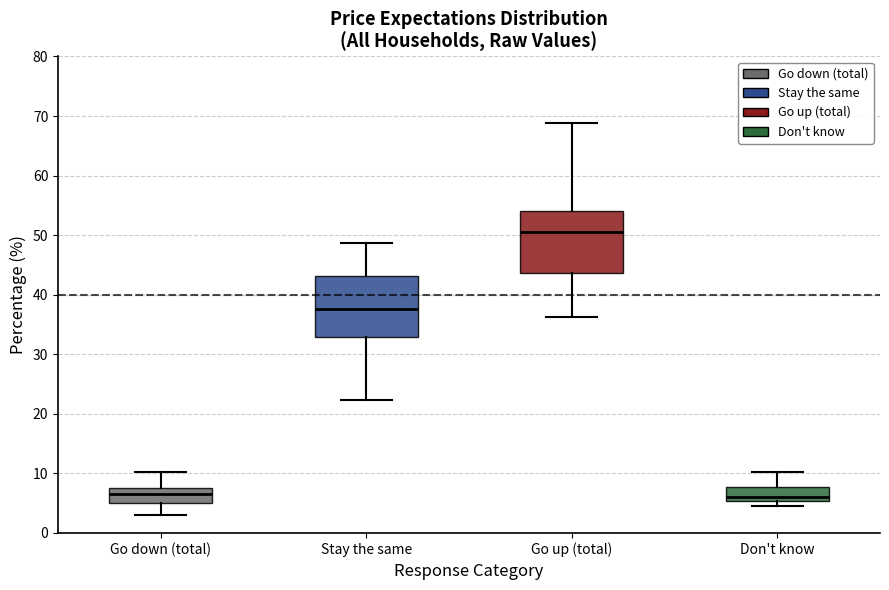

Where does the median line of the box for Go down (total) sit on the y-axis? The values are not printed on the chart, so give them approximately, as read against the axis.

7